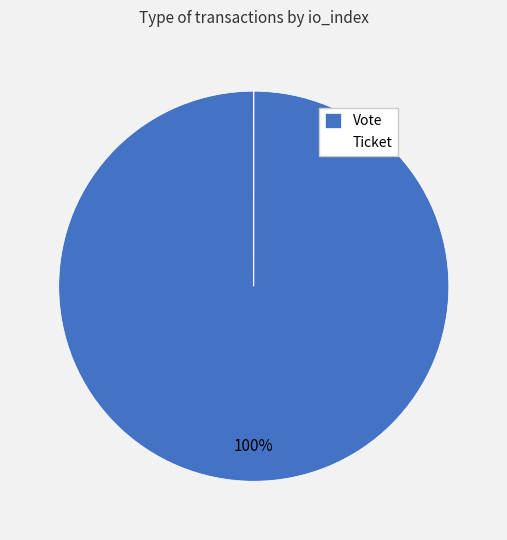

Does any single category account for the majority?

Yes